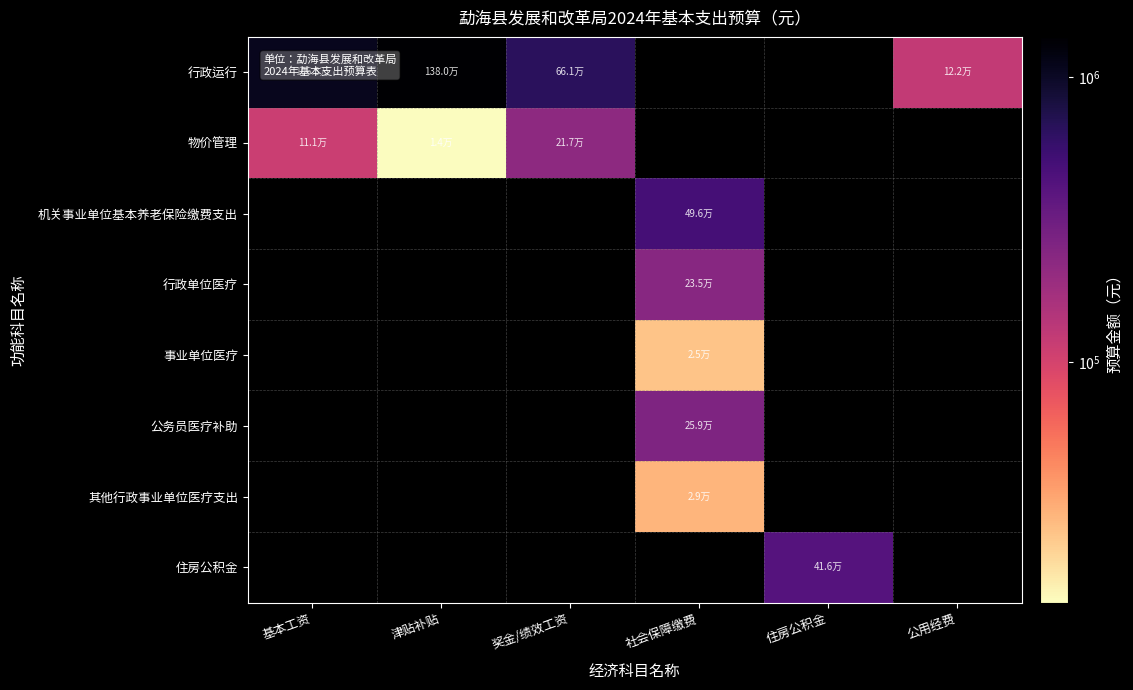

The 行政运行 series shows 661015.0 at 奖金/绩效工资. True or false?

True